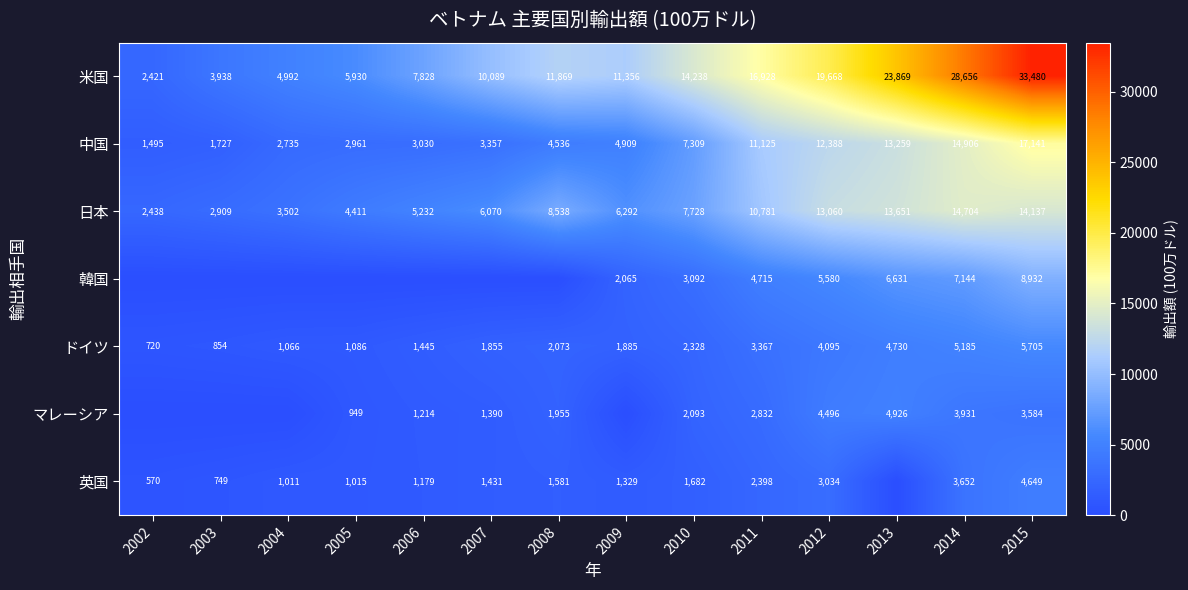

What is the sum of the マレーシア values at 2005 and 2013?

5875